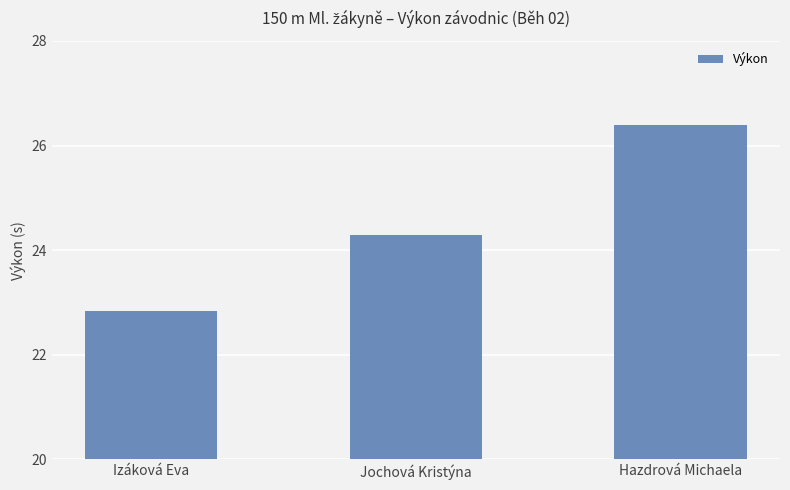

True or false: the data shows 24.3 at Jochová Kristýna.

True